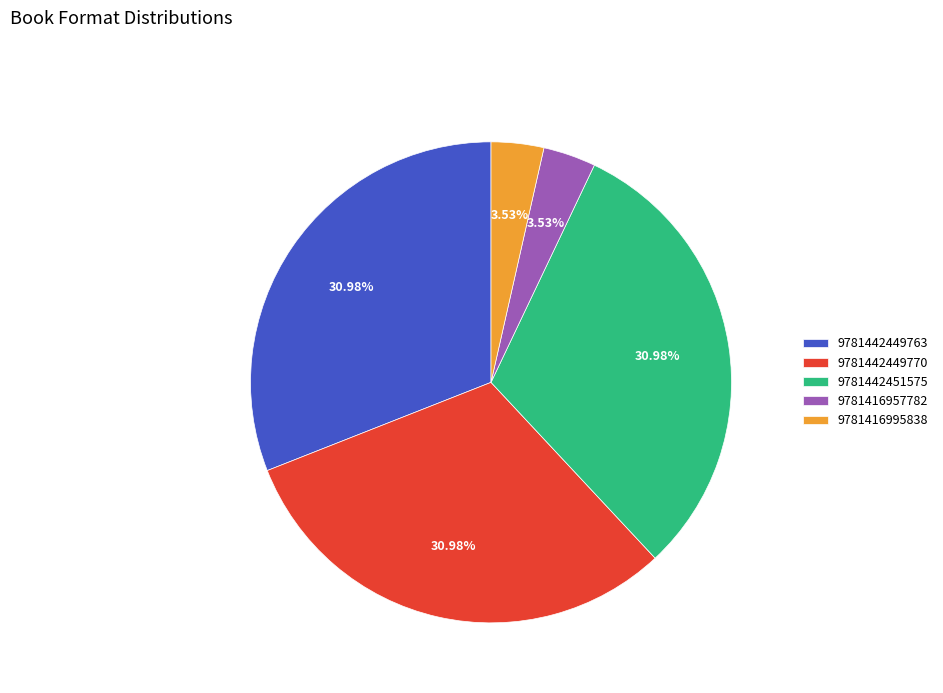

Which has a higher value, 9781416957782 or 9781442449763?

9781442449763